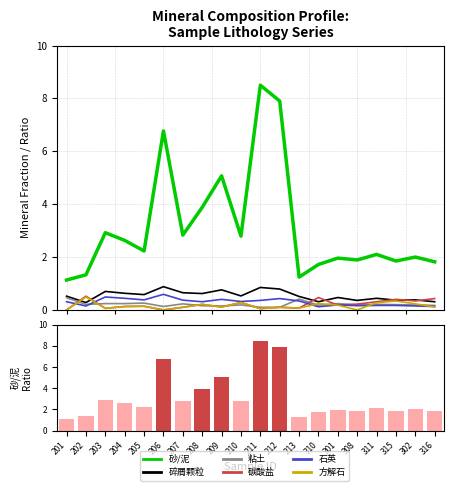

List the labels in order of 碎屑颗粒 value, smallest first.

202, 310, 316, 308, 315, 302, 311, 301, 213, 201, 210, 205, 208, 204, 207, 203, 209, 212, 211, 206